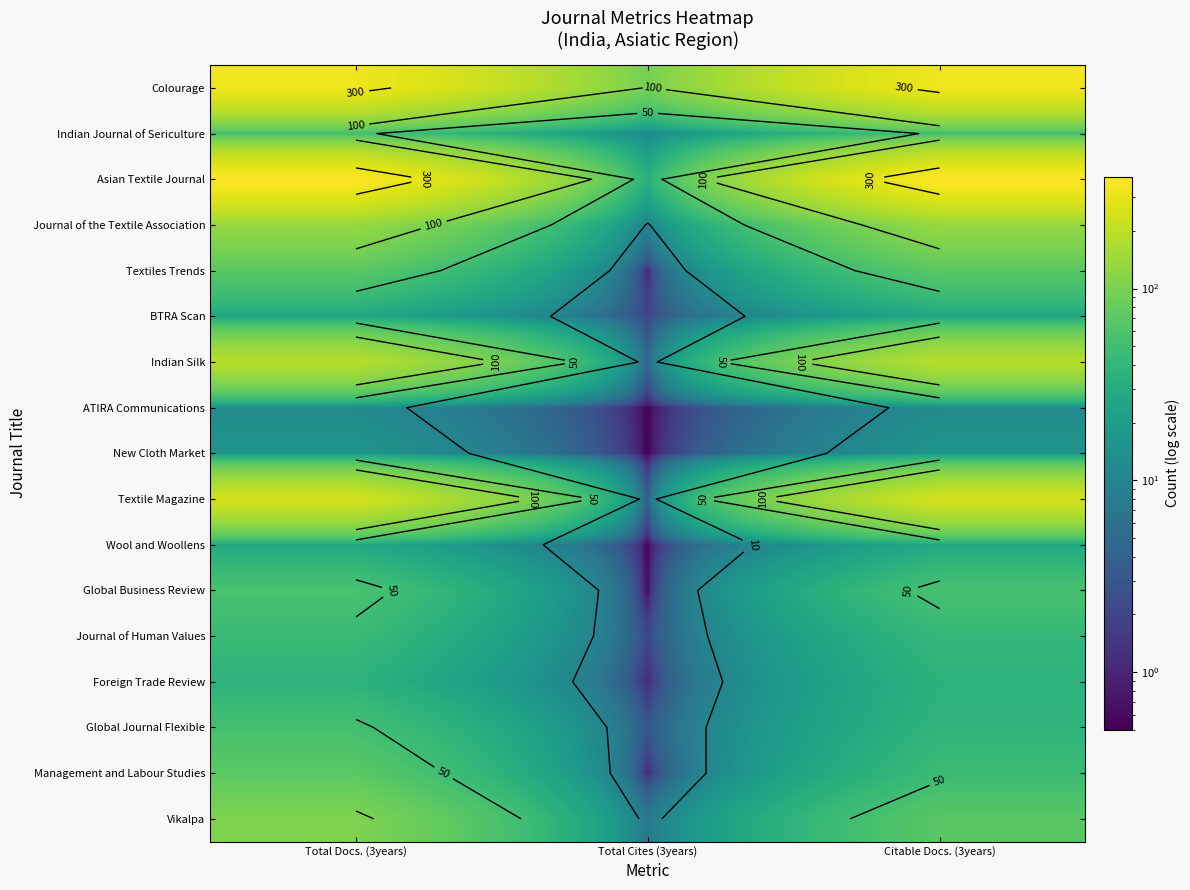

What value does the Journal of Human Values series have at Total Docs. (3years)?

45.0